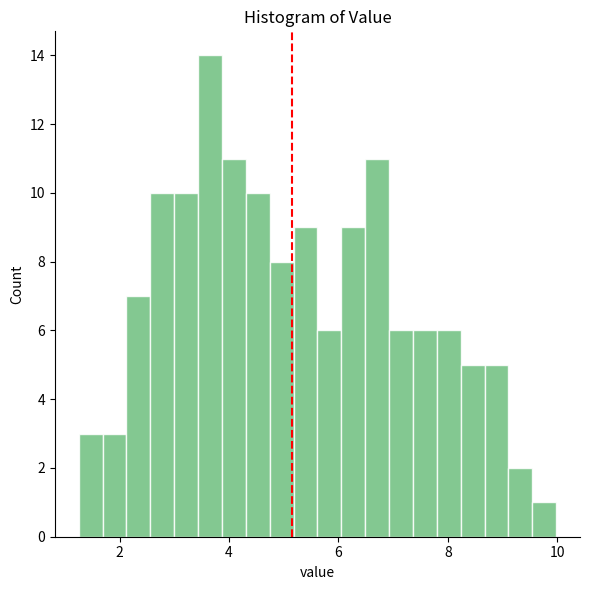

Around what value on the x-axis is the tallest bar? Give the approximate position of its centre, as read against the axis.

3.6